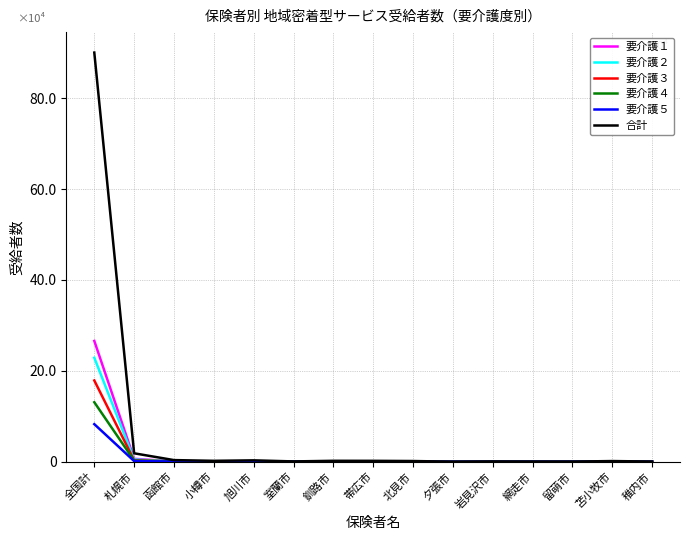

At which label does 要介護３ first exceed 305?

全国計